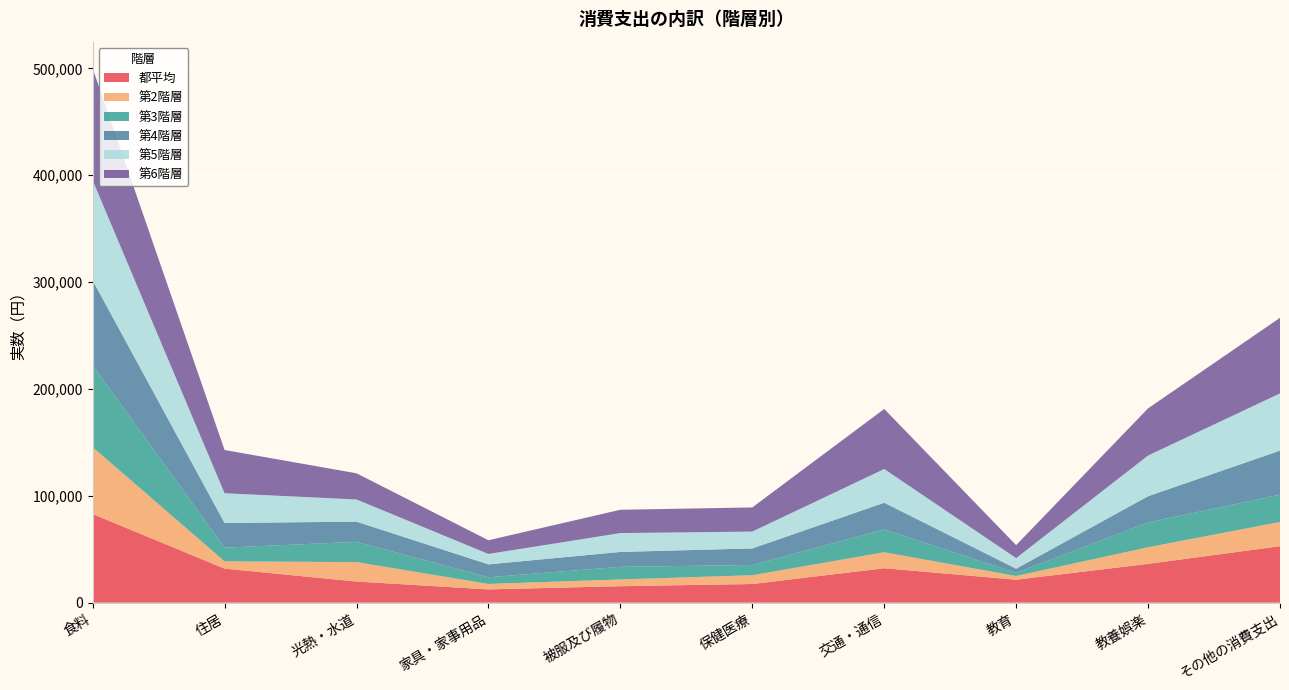

Reading right to left, transcribe all the data shown in this chart.

都平均: その他の消費支出=52821	教養娯楽=36283	教育=21476	交通・通信=32216	保健医療=17445	被服及び履物=15409	家具・家事用品=12401	光熱・水道=19769	住居=31855	食料=82961
第2階層: その他の消費支出=22659	教養娯楽=15562	教育=3470	交通・通信=14931	保健医療=8232	被服及び履物=6320	家具・家事用品=5118	光熱・水道=18172	住居=6826	食料=62565
第3階層: その他の消費支出=25551	教養娯楽=23189	教育=2929	交通・通信=21400	保健医療=9581	被服及び履物=11804	家具・家事用品=6210	光熱・水道=18962	住居=12791	食料=76666
第4階層: その他の消費支出=41246	教養娯楽=24593	教育=3912	交通・通信=24973	保健医療=15490	被服及び履物=13936	家具・家事用品=12112	光熱・水道=18909	住居=23109	食料=79455
第5階層: その他の消費支出=53552	教養娯楽=38080	教育=9902	交通・通信=31566	保健医療=15767	被服及び履物=17652	家具・家事用品=9746	光熱・水道=20768	住居=27833	食料=93605
第6階層: その他の消費支出=70747	教養娯楽=44141	教育=12121	交通・通信=56186	保健医療=22601	被服及び履物=21804	家具・家事用品=12808	光熱・水道=24499	住居=40445	食料=104776